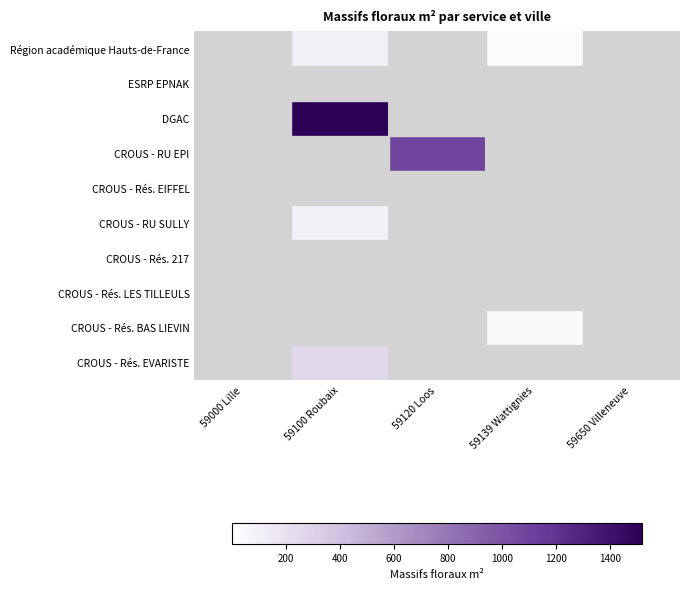

Between 59100 Roubaix and 59120 Loos, which series saw the biggest shift?

DGAC